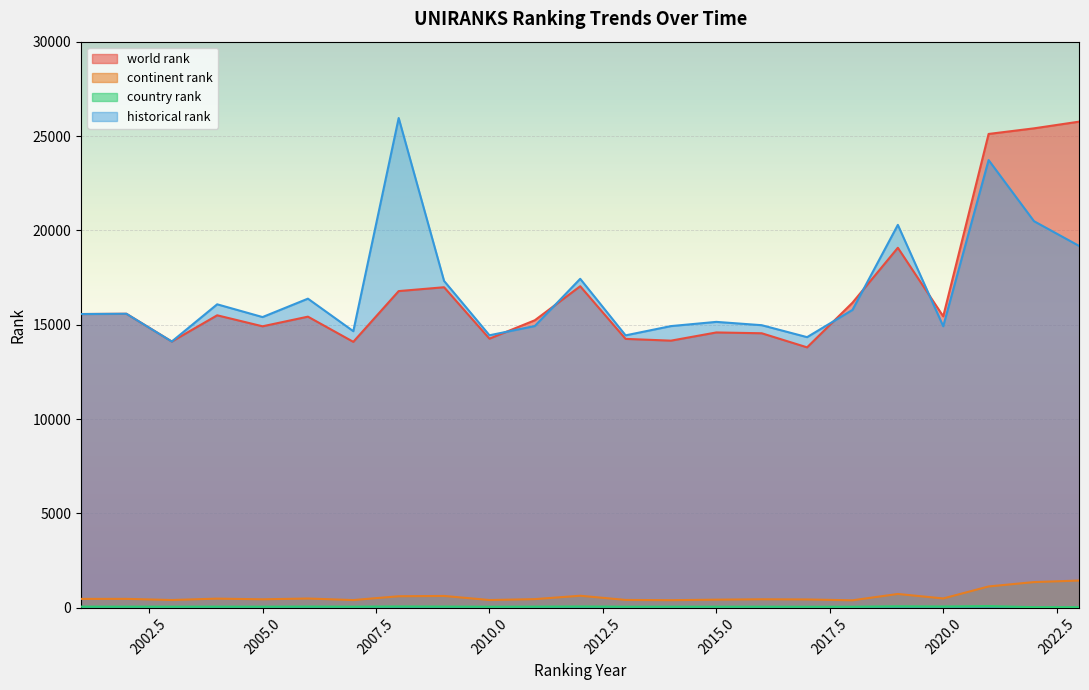

What are all the series names shown in the legend?

world rank, continent rank, country rank, historical rank